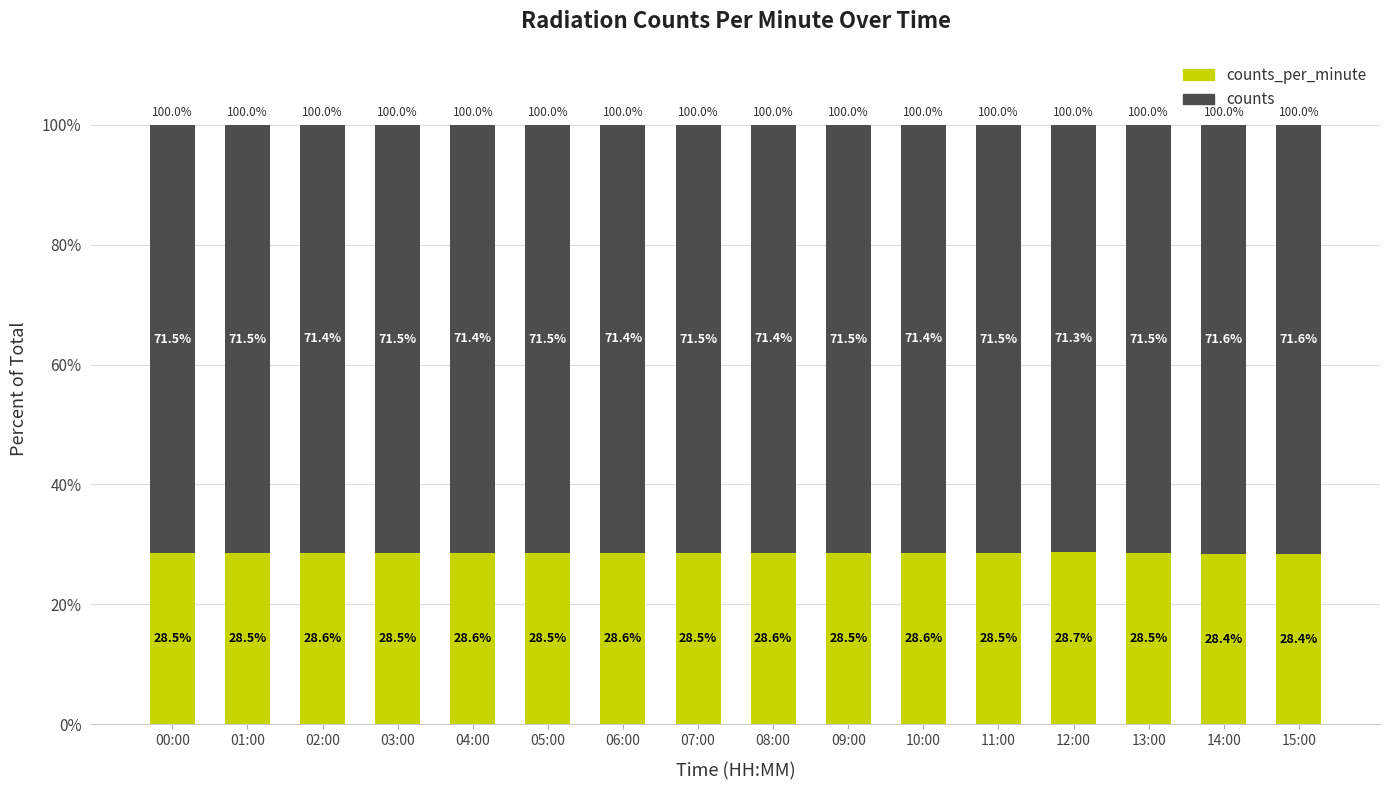

Count the number of categories in the chart.

16